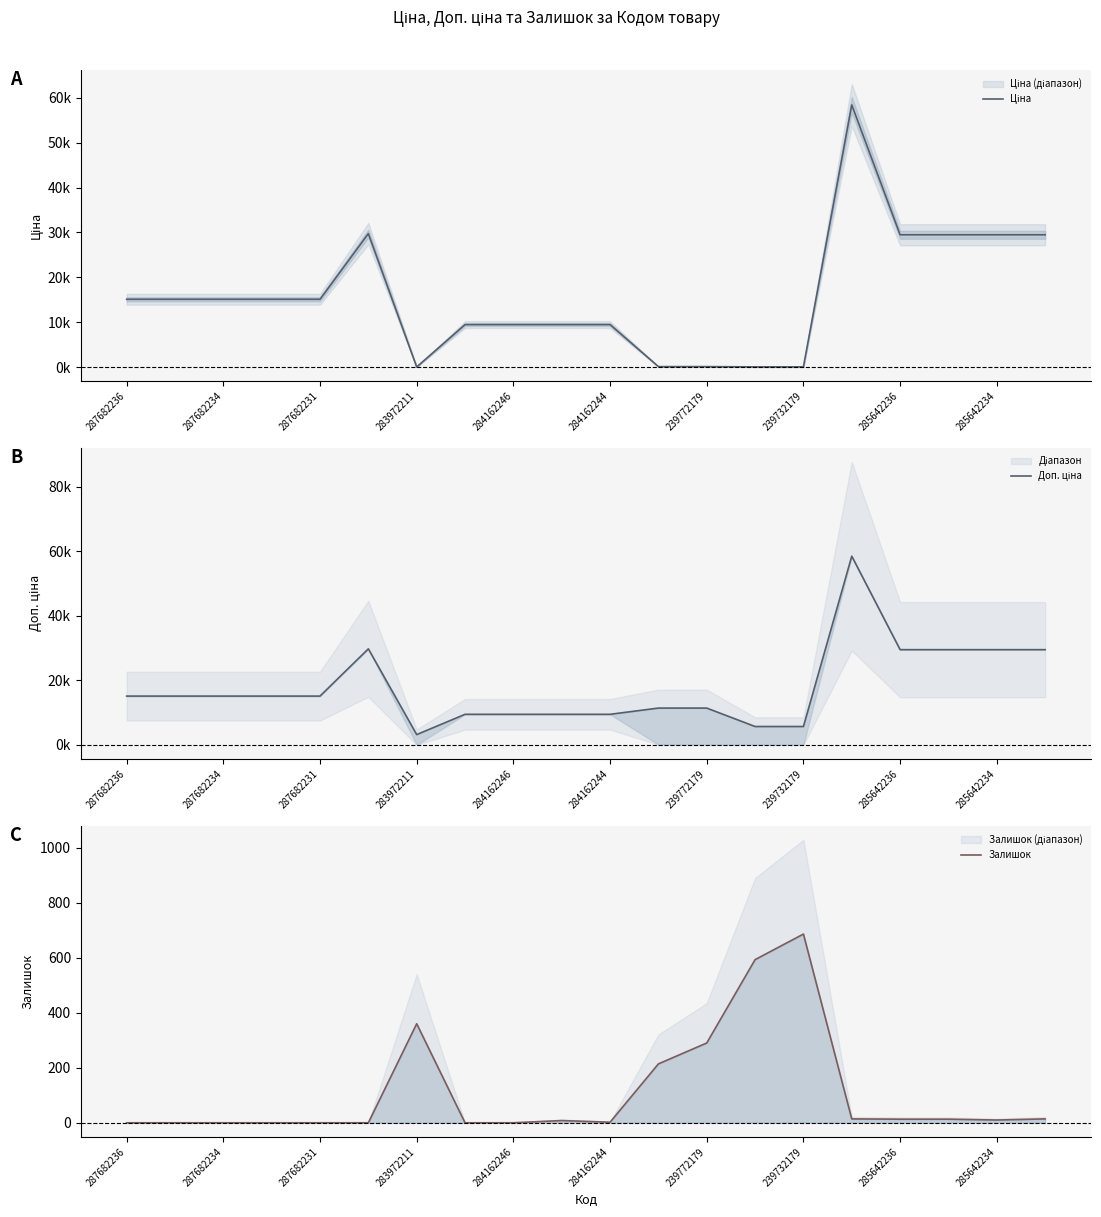

Which series has the largest total across all categories?

Доп. ціна